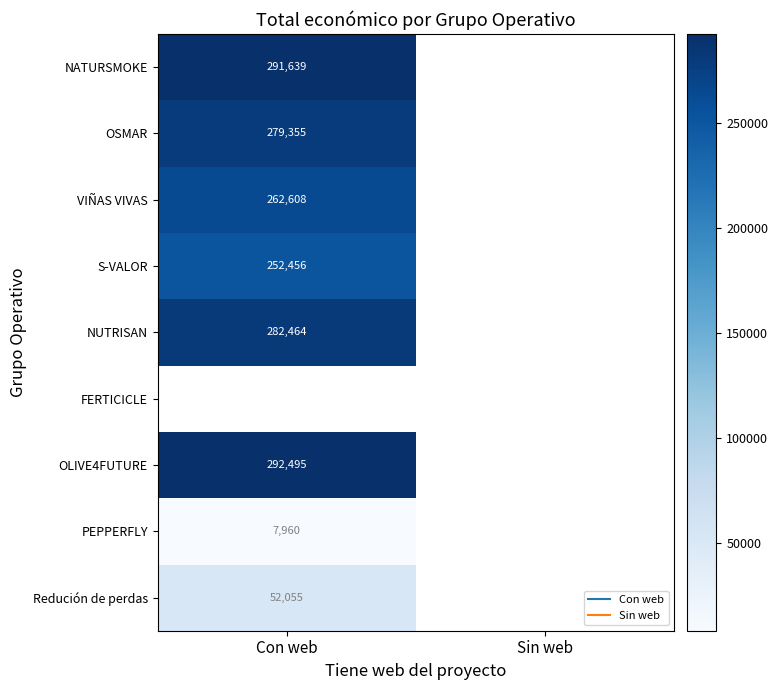

What is the greatest value displayed?

292495.0